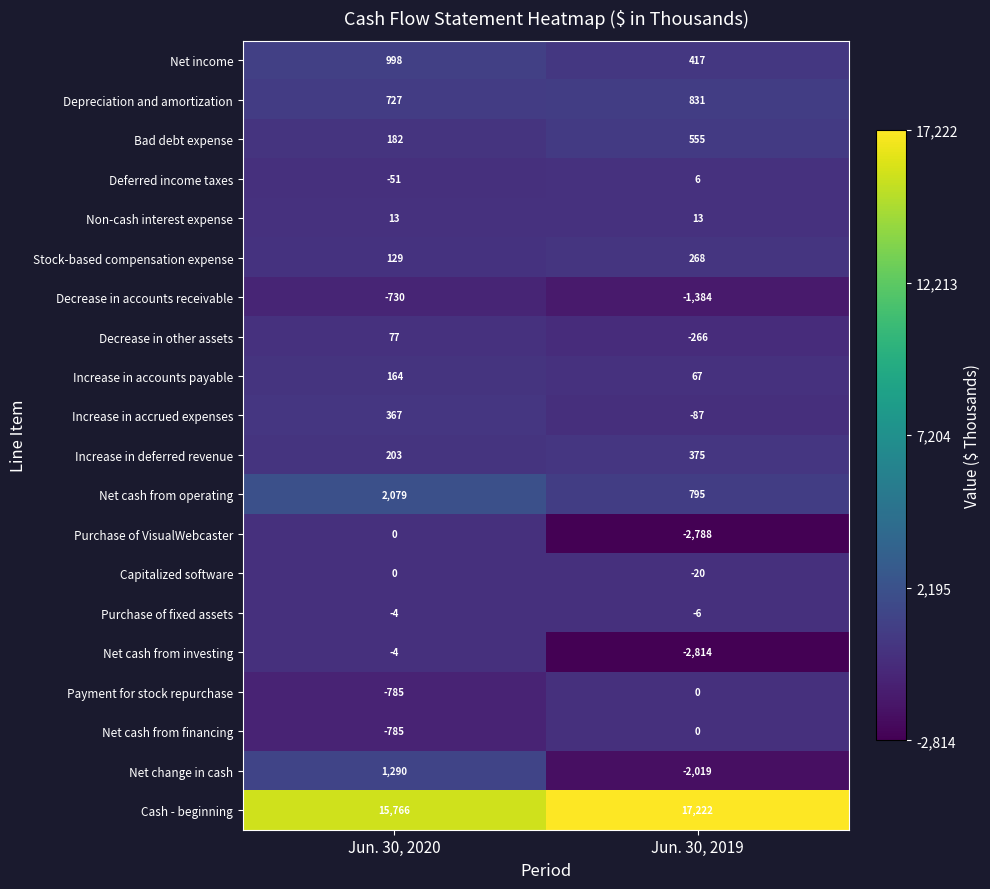

What is the total value across all series at Jun. 30, 2020?

19636